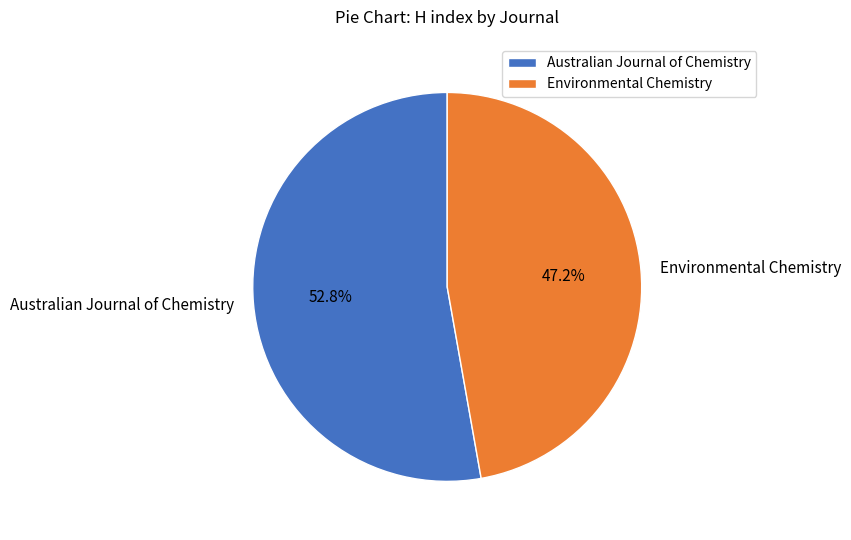

Is Environmental Chemistry the majority of the pie?

No